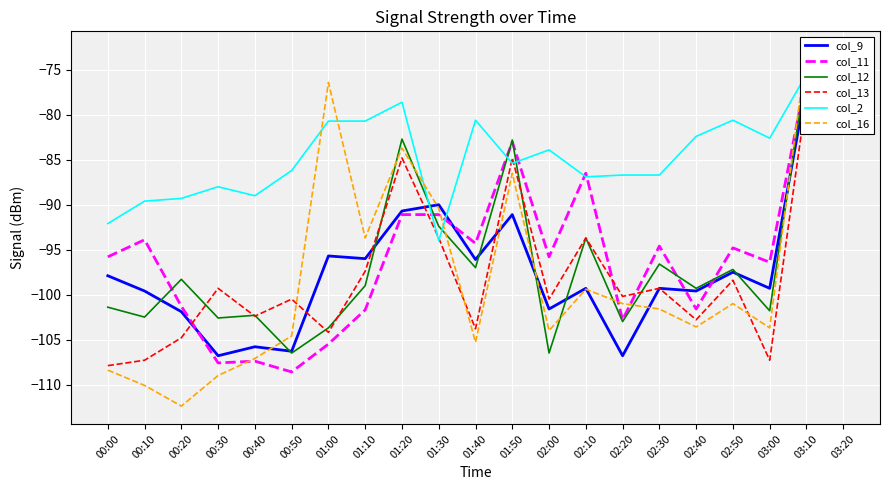

How many values in the col_16 series are below -101?

11